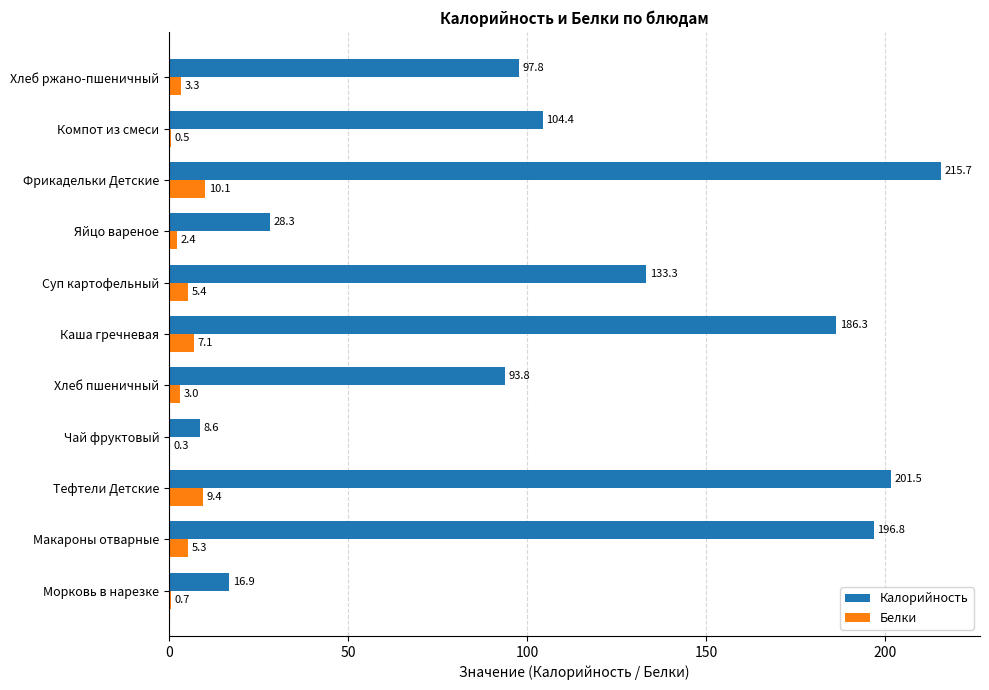

What is the sum of the Калорийность values at Суп картофельный and Хлеб ржано-пшеничный?

231.1